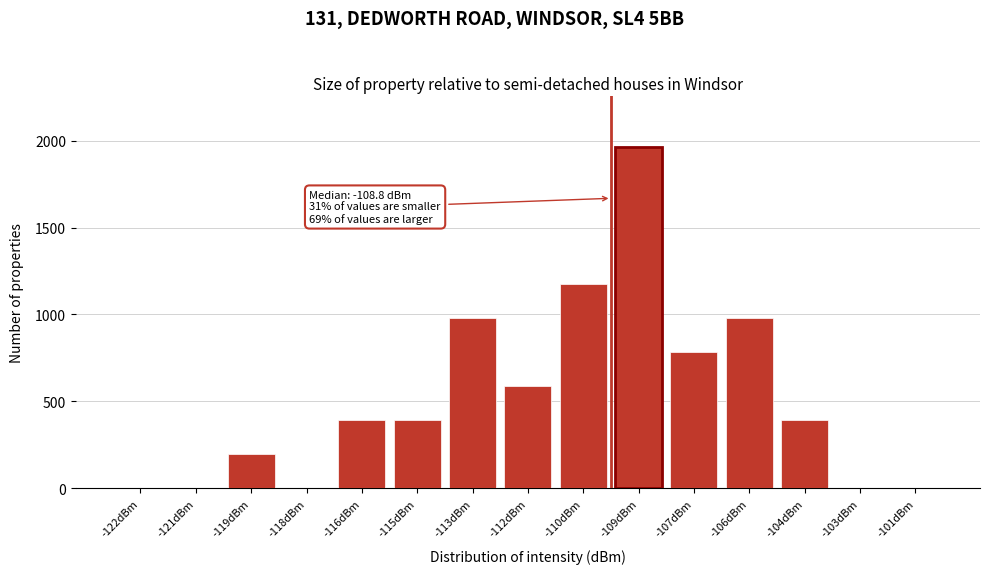

Reading left to right, what are all the values shown in this chart?

-122dBm=0	-121dBm=0	-119dBm=196	-118dBm=0	-116dBm=392	-115dBm=392	-113dBm=981	-112dBm=589	-110dBm=1178	-109dBm=1963	-107dBm=785	-106dBm=981	-104dBm=392	-103dBm=0	-101dBm=0